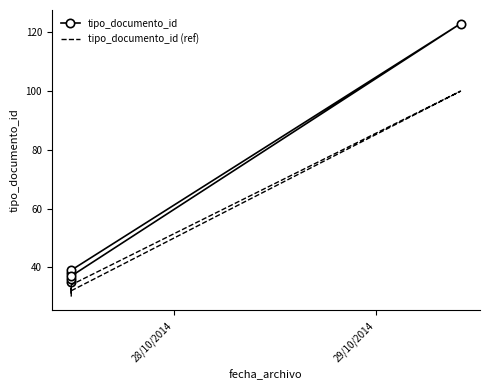

True or false: tipo_documento_id has more than 1 interior local peaks.

True